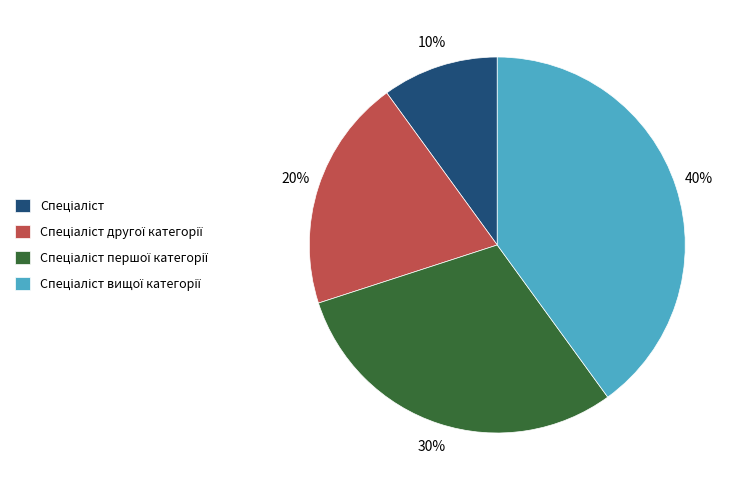

To the nearest percent, what is the average slice percentage?

25%